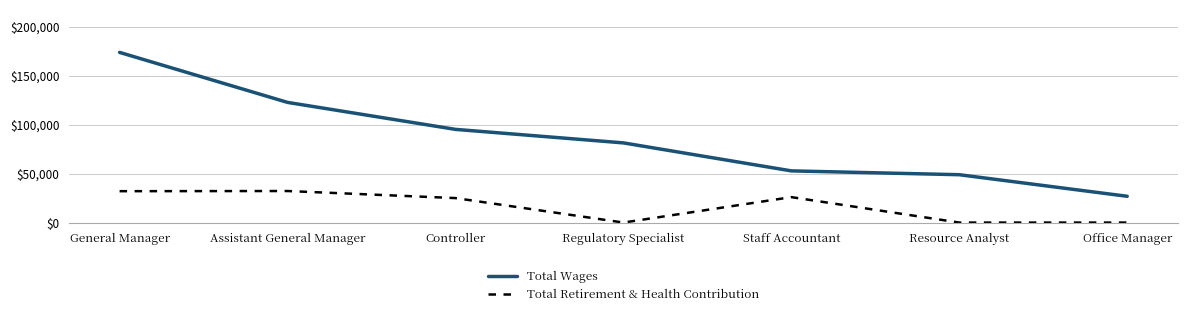

What is the difference between the highest and lowest values at Office Manager?

26812